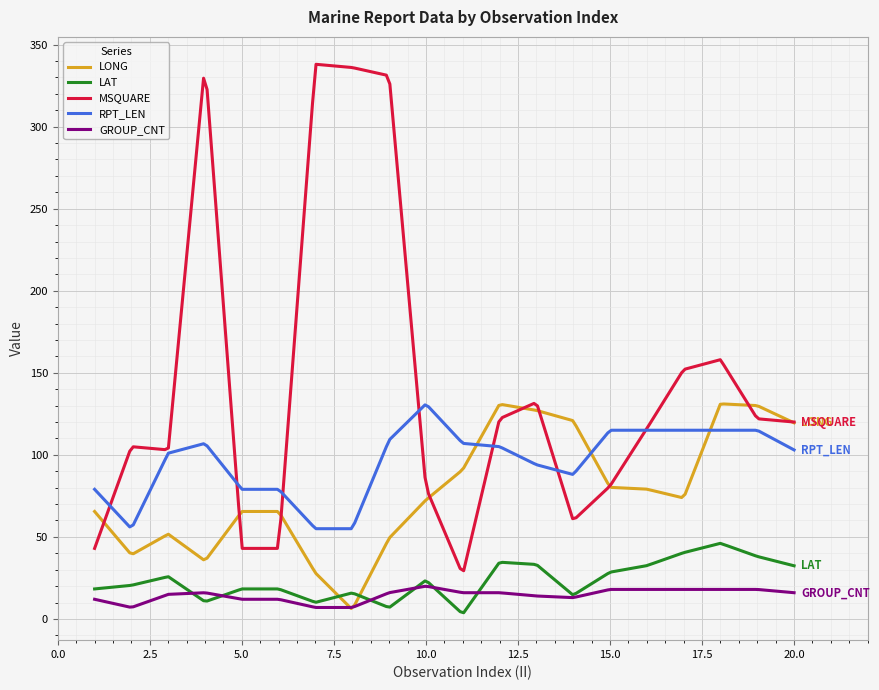

Which series has the widest spread of values?

MSQUARE